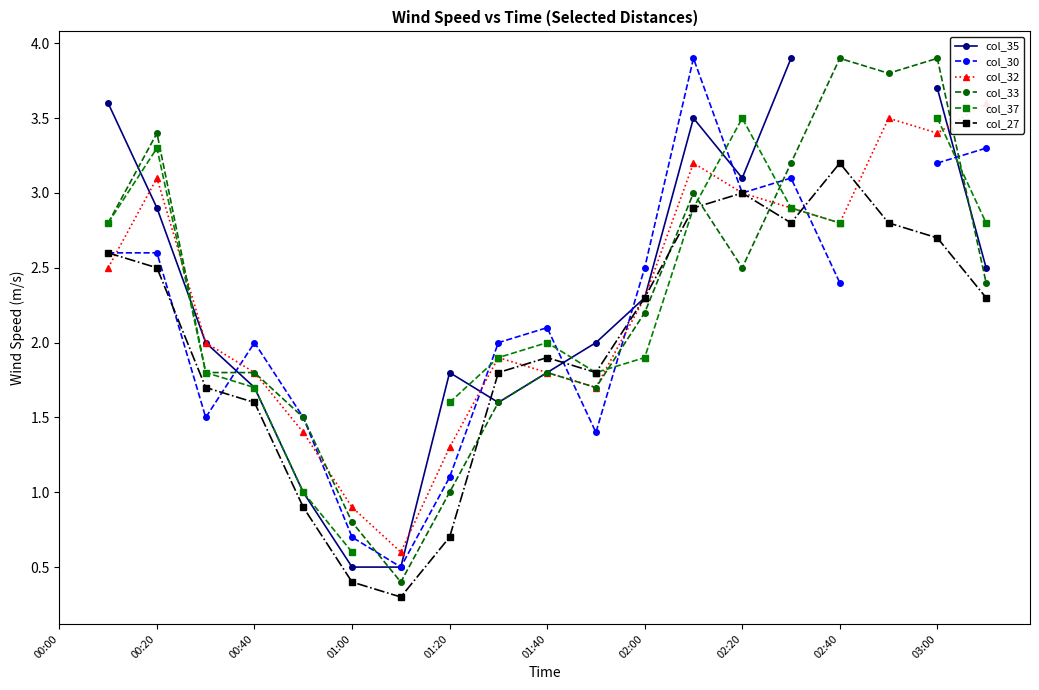

What is the spread (max minus min) of values at 15?

1.1